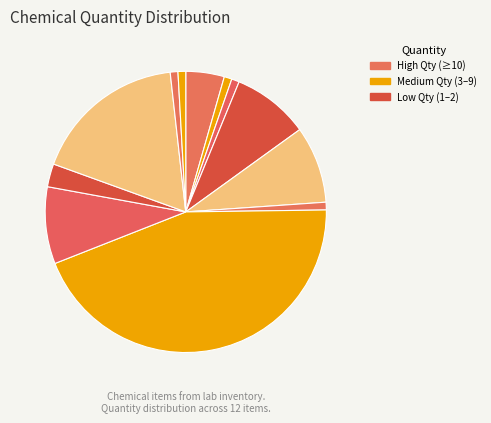

How many slices are in this pie chart?

12